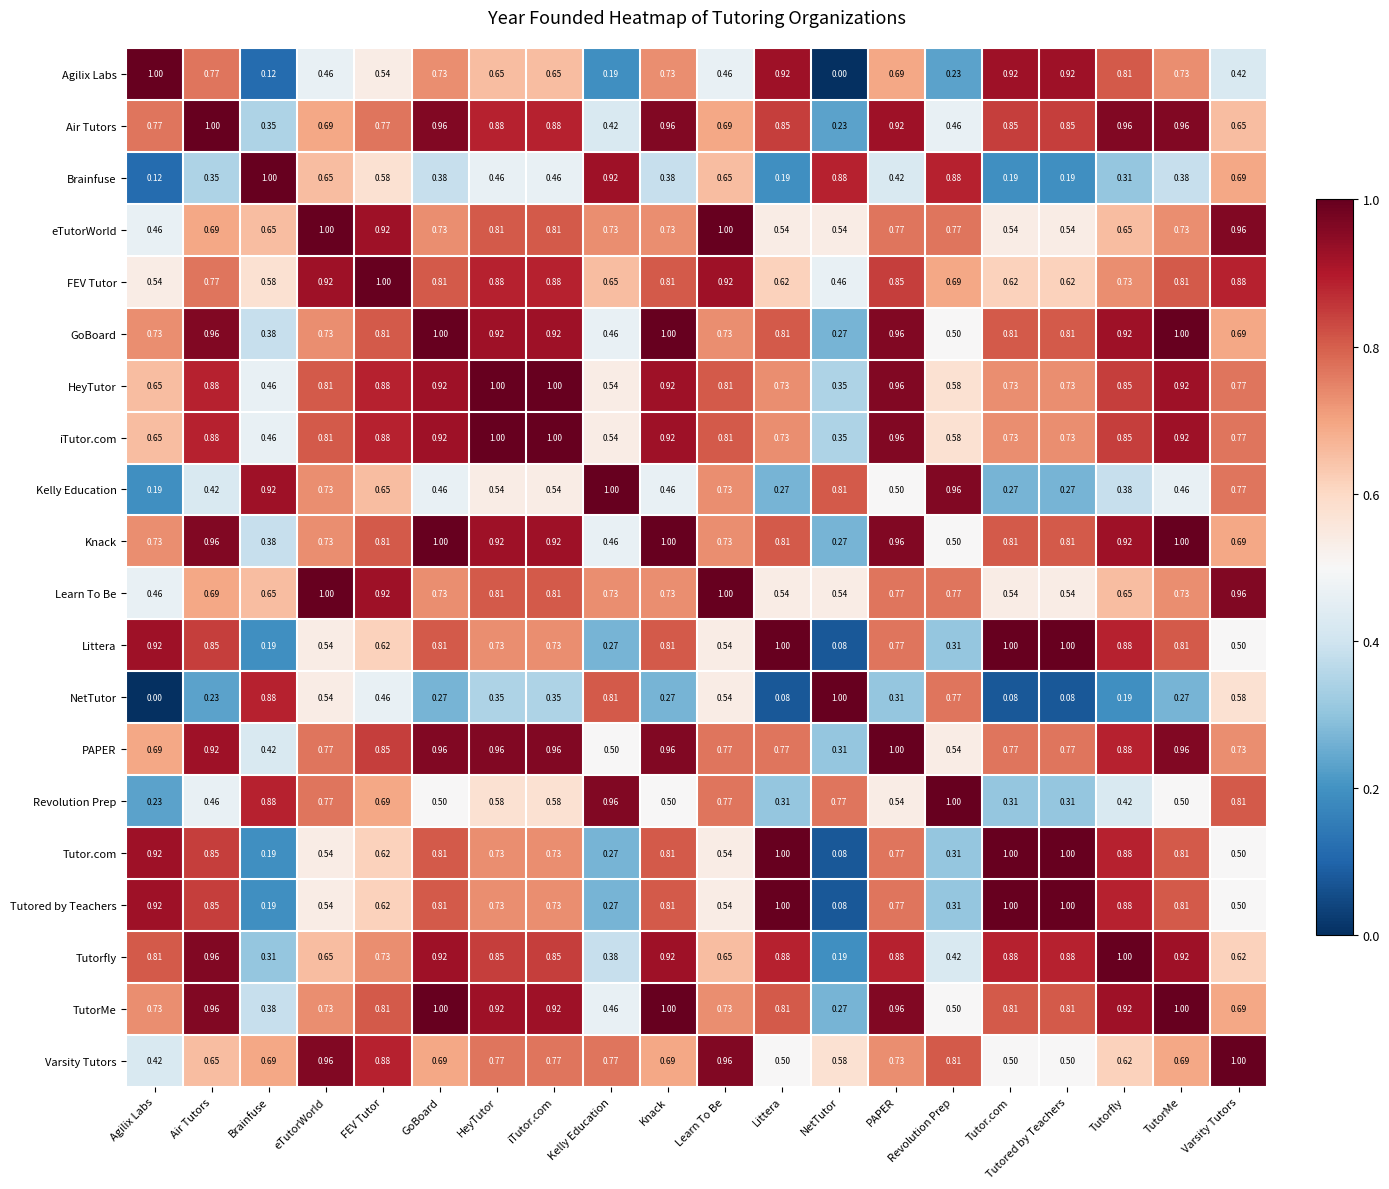

Is the value of TutorMe at Learn To Be greater than the value of Air Tutors at Revolution Prep?

Yes